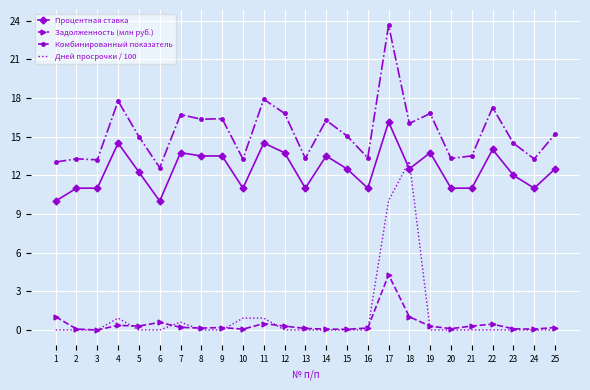

Which series has the largest range (max minus min)?

Дней просрочки / 100